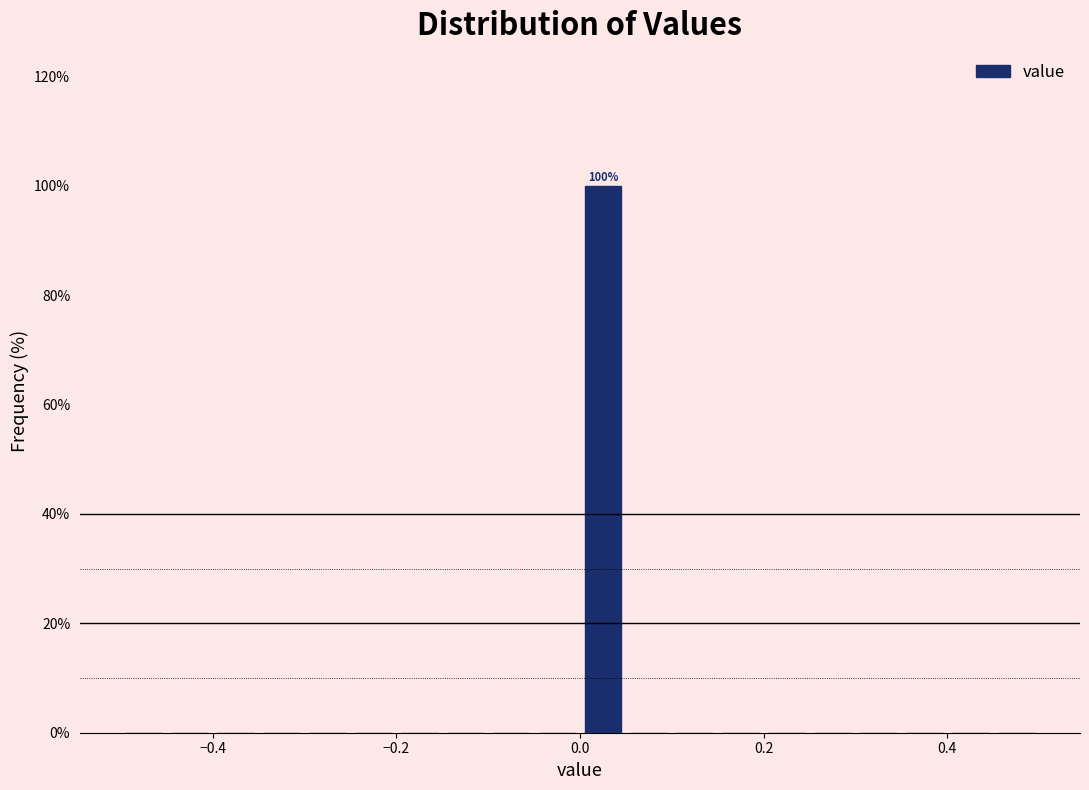

Read against the x-axis, roughly where is the centre of the tallest bar?

0.02